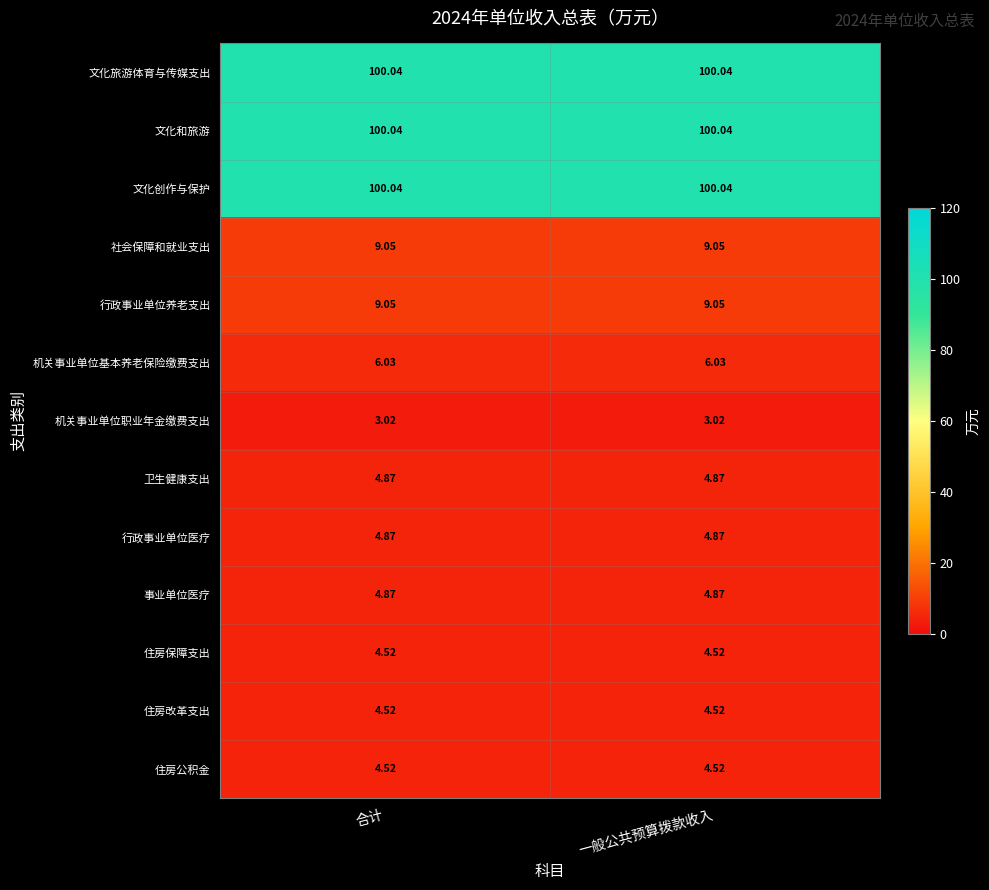

Is the value of 机关事业单位职业年金缴费支出 at 一般公共预算拨款收入 greater than the value of 行政事业单位医疗 at 合计?

No